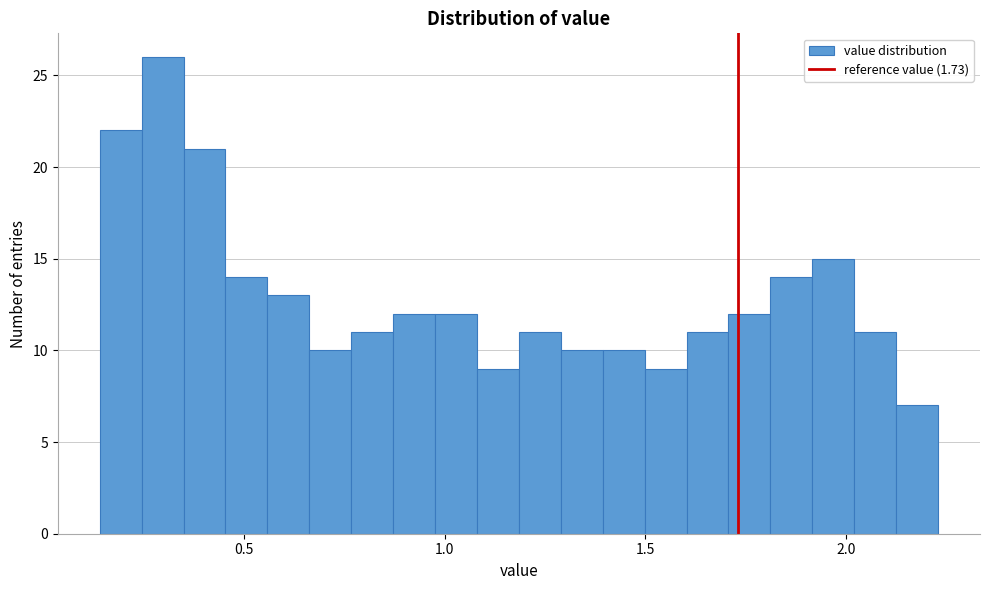

Read against the x-axis, roughly where is the centre of the tallest bar?

0.30